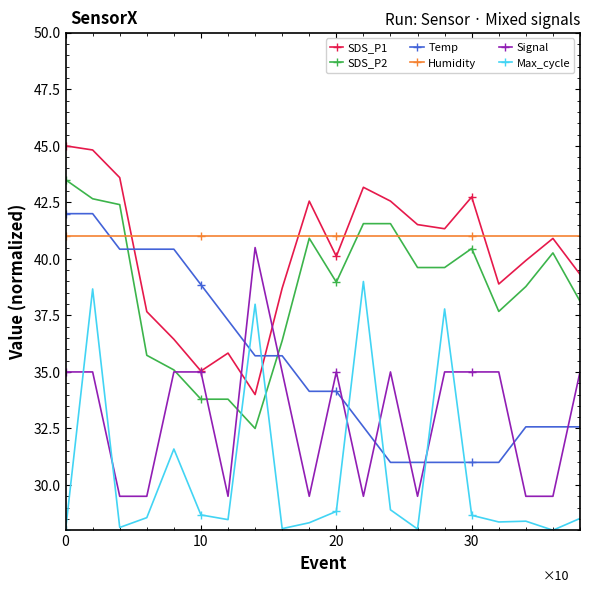

What is the difference between the maximum and minimum values in the Temp series?

11.0